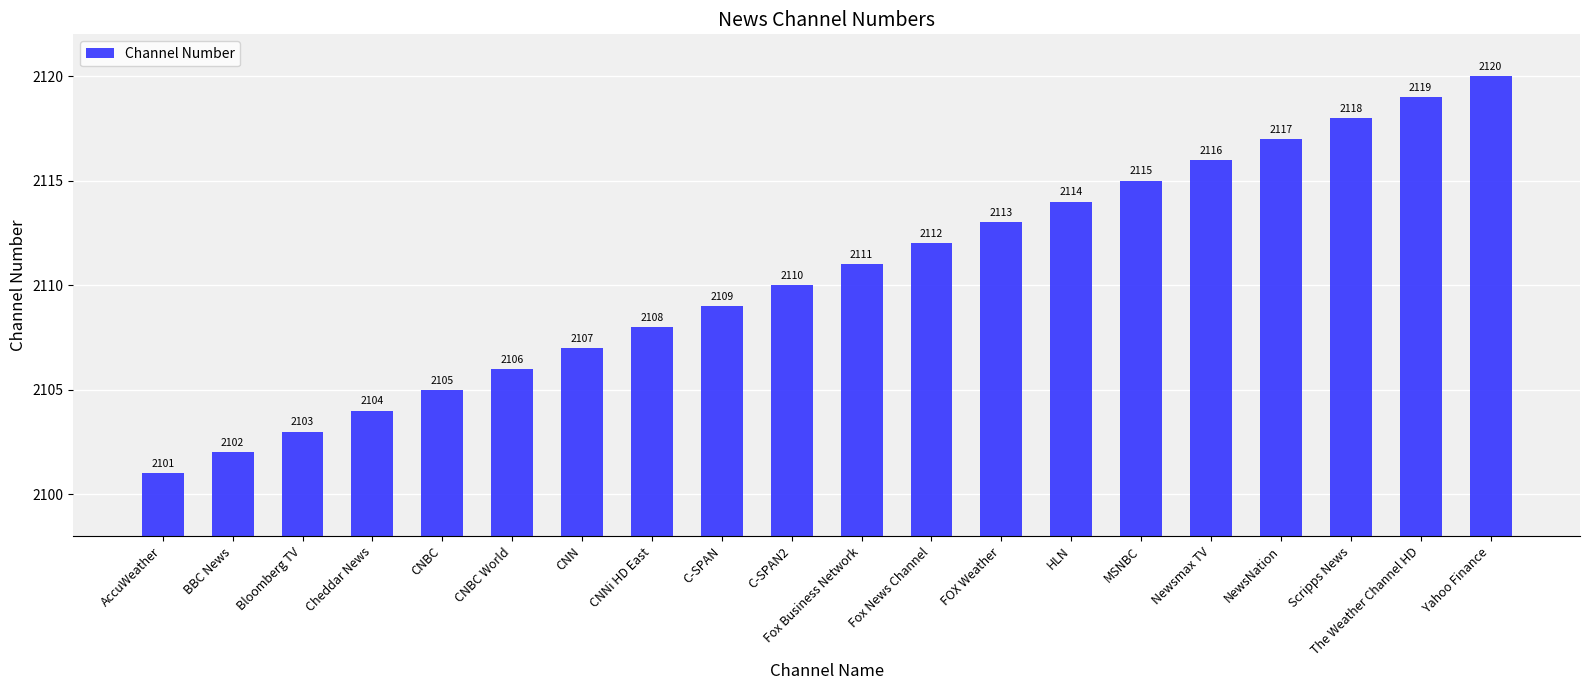

Reading left to right, extract all data points from this chart.

2101	2102	2103	2104	2105	2106	2107	2108	2109	2110	2111	2112	2113	2114	2115	2116	2117	2118	2119	2120